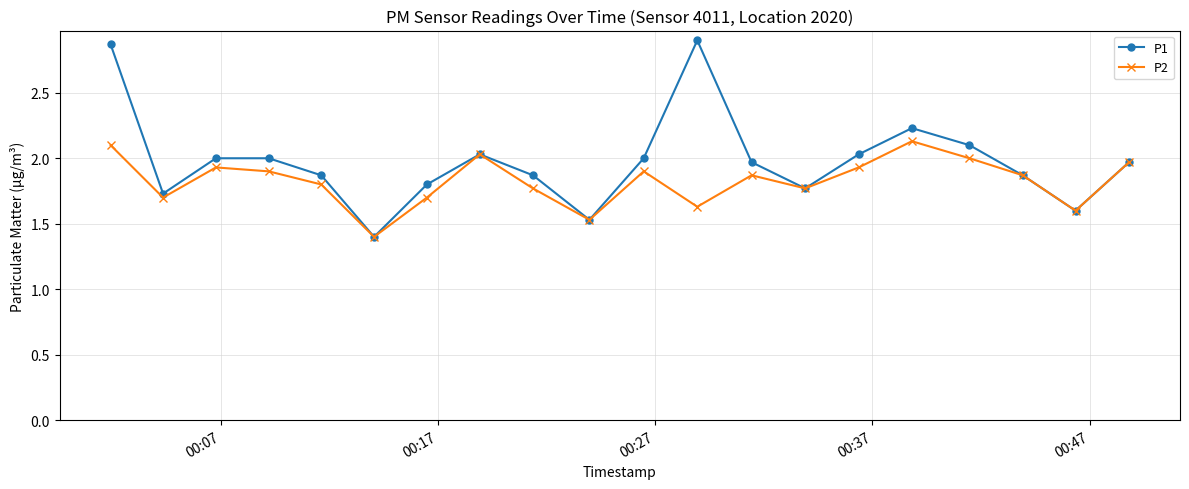

Which series has the largest total across all categories?

P1